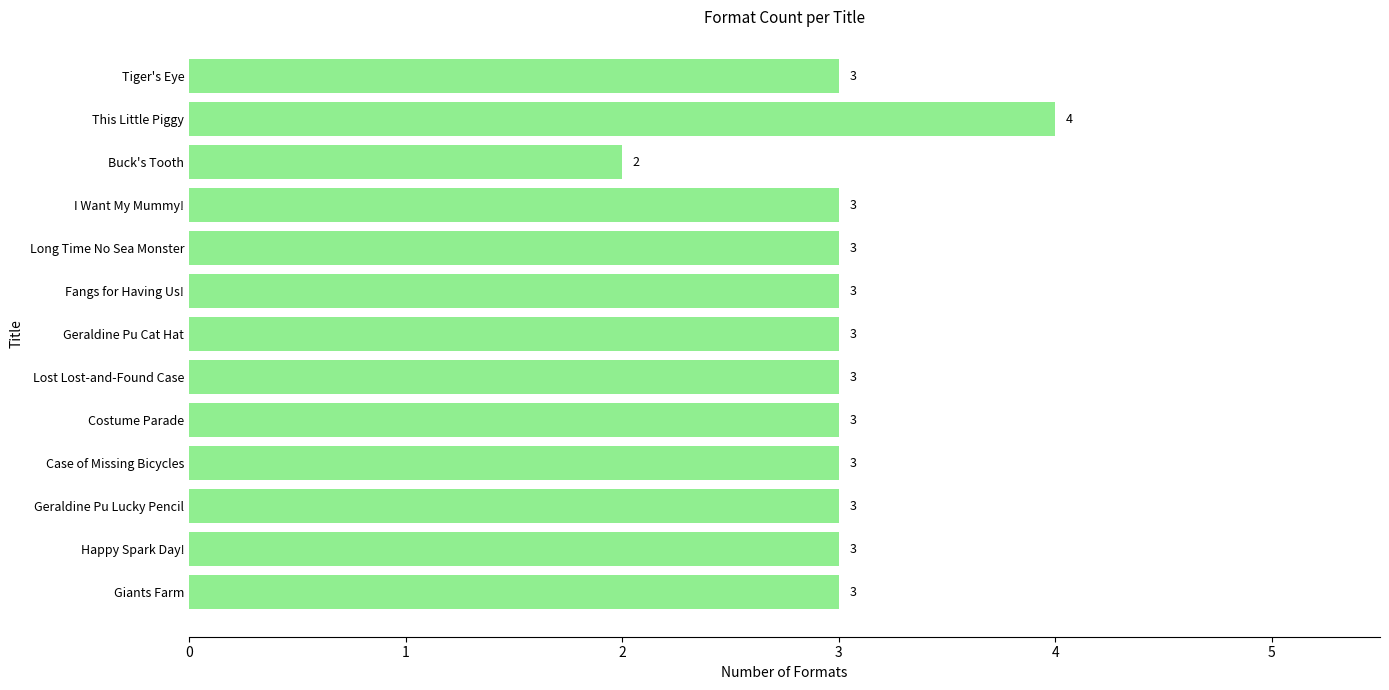

The chart shows a value of 1 at Case of Missing Bicycles. True or false?

False